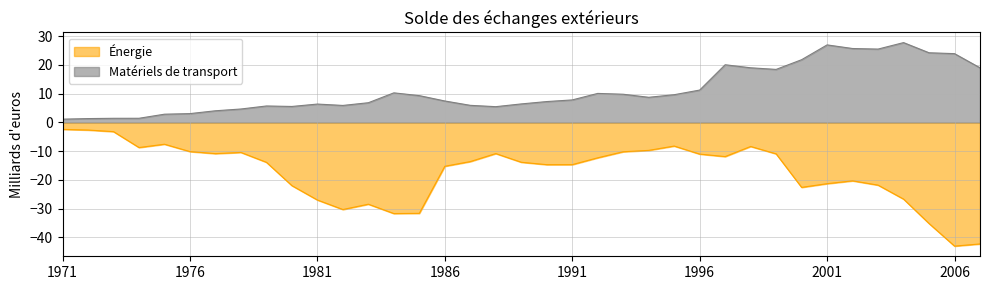

Read the Matériels de transport value at 1993.

9.8